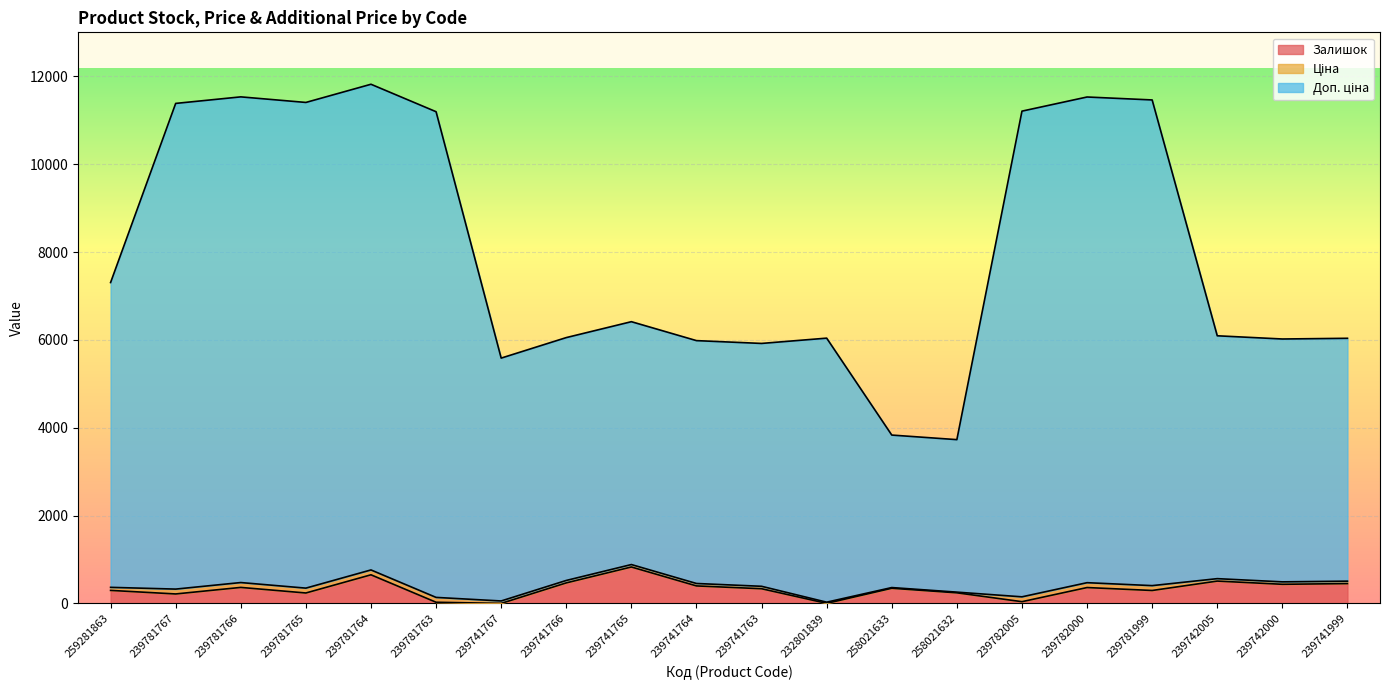

At which category is the sum across all series the highest?

239781764